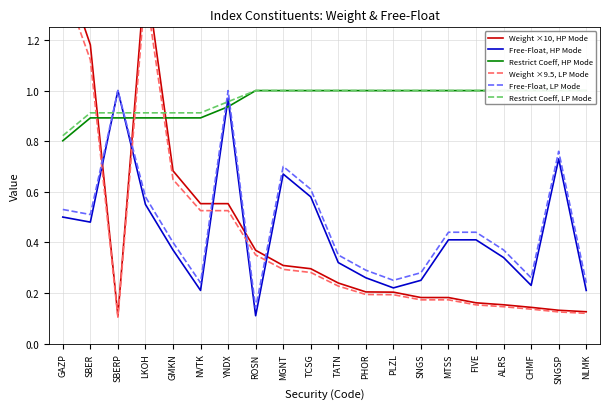

Reading left to right, what are all the values shown in this chart?

Weight ×10, HP Mode: GAZP=1.5	SBER=1.2	SBERP=0.1	LKOH=1.5	GMKN=0.7	NVTK=0.6	YNDX=0.6	ROSN=0.4	MGNT=0.3	TCSG=0.3	TATN=0.2	PHOR=0.2	PLZL=0.2	SNGS=0.2	MTSS=0.2	FIVE=0.2	ALRS=0.2	CHMF=0.1	SNGSP=0.1	NLMK=0.1
Free-Float, HP Mode: GAZP=0.5	SBER=0.5	SBERP=1.0	LKOH=0.6	GMKN=0.4	NVTK=0.2	YNDX=1.0	ROSN=0.1	MGNT=0.7	TCSG=0.6	TATN=0.3	PHOR=0.3	PLZL=0.2	SNGS=0.2	MTSS=0.4	FIVE=0.4	ALRS=0.3	CHMF=0.2	SNGSP=0.7	NLMK=0.2
Restrict Coeff, HP Mode: GAZP=0.8	SBER=0.9	SBERP=0.9	LKOH=0.9	GMKN=0.9	NVTK=0.9	YNDX=0.9	ROSN=1.0	MGNT=1.0	TCSG=1.0	TATN=1.0	PHOR=1.0	PLZL=1.0	SNGS=1.0	MTSS=1.0	FIVE=1.0	ALRS=1.0	CHMF=1.0	SNGSP=1.0	NLMK=1.0
Weight ×9.5, LP Mode: GAZP=1.4	SBER=1.1	SBERP=0.1	LKOH=1.4	GMKN=0.6	NVTK=0.5	YNDX=0.5	ROSN=0.4	MGNT=0.3	TCSG=0.3	TATN=0.2	PHOR=0.2	PLZL=0.2	SNGS=0.2	MTSS=0.2	FIVE=0.2	ALRS=0.1	CHMF=0.1	SNGSP=0.1	NLMK=0.1
Free-Float, LP Mode: GAZP=0.5	SBER=0.5	SBERP=1.0	LKOH=0.6	GMKN=0.4	NVTK=0.2	YNDX=1.0	ROSN=0.1	MGNT=0.7	TCSG=0.6	TATN=0.3	PHOR=0.3	PLZL=0.2	SNGS=0.3	MTSS=0.4	FIVE=0.4	ALRS=0.4	CHMF=0.3	SNGSP=0.8	NLMK=0.2
Restrict Coeff, LP Mode: GAZP=0.8	SBER=0.9	SBERP=0.9	LKOH=0.9	GMKN=0.9	NVTK=0.9	YNDX=1.0	ROSN=1.0	MGNT=1.0	TCSG=1.0	TATN=1.0	PHOR=1.0	PLZL=1.0	SNGS=1.0	MTSS=1.0	FIVE=1.0	ALRS=1.0	CHMF=1.0	SNGSP=1.0	NLMK=1.0